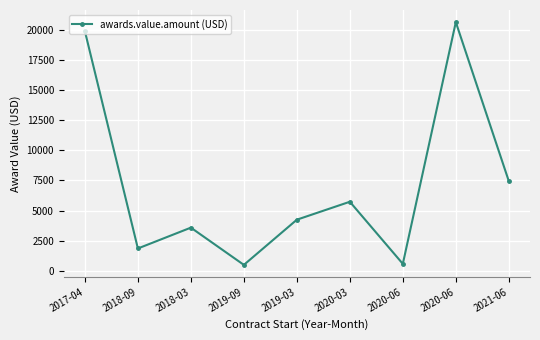

Is this an area chart (filled region under the line)?

No